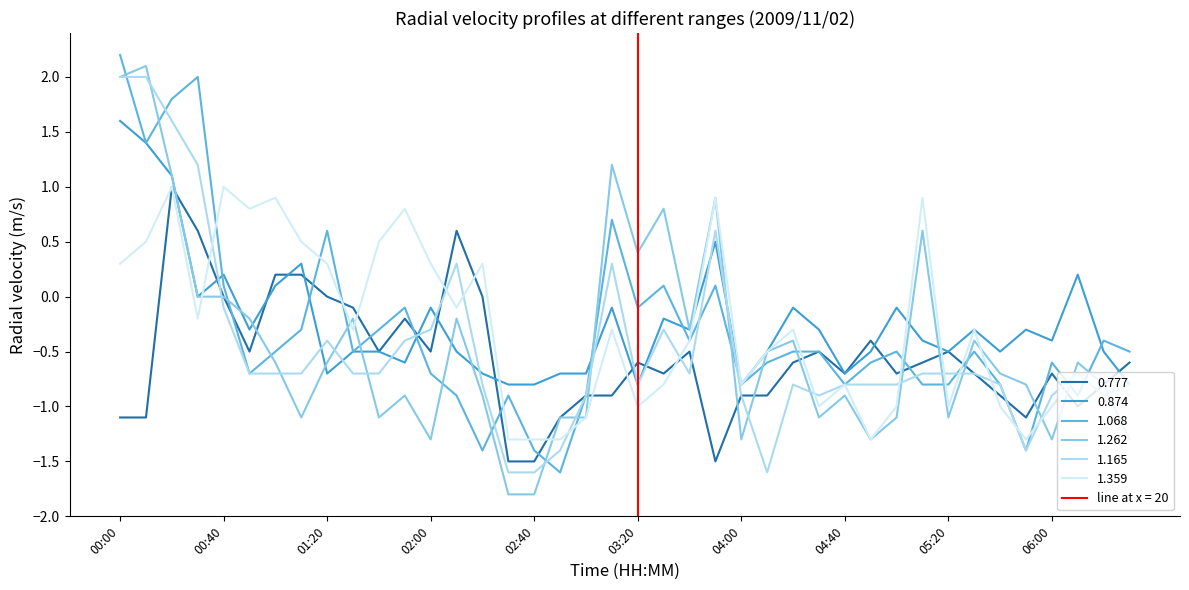

How many series are shown in this chart?

6